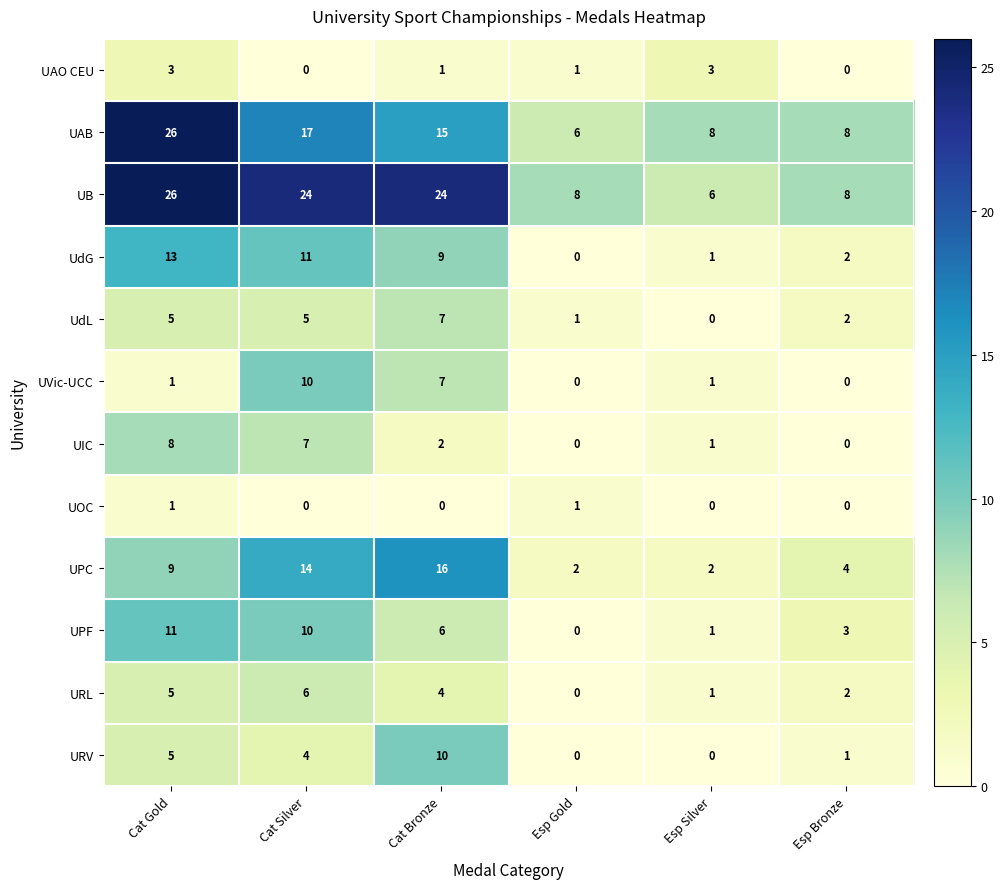

How many values in the UAB series are below 15?

3